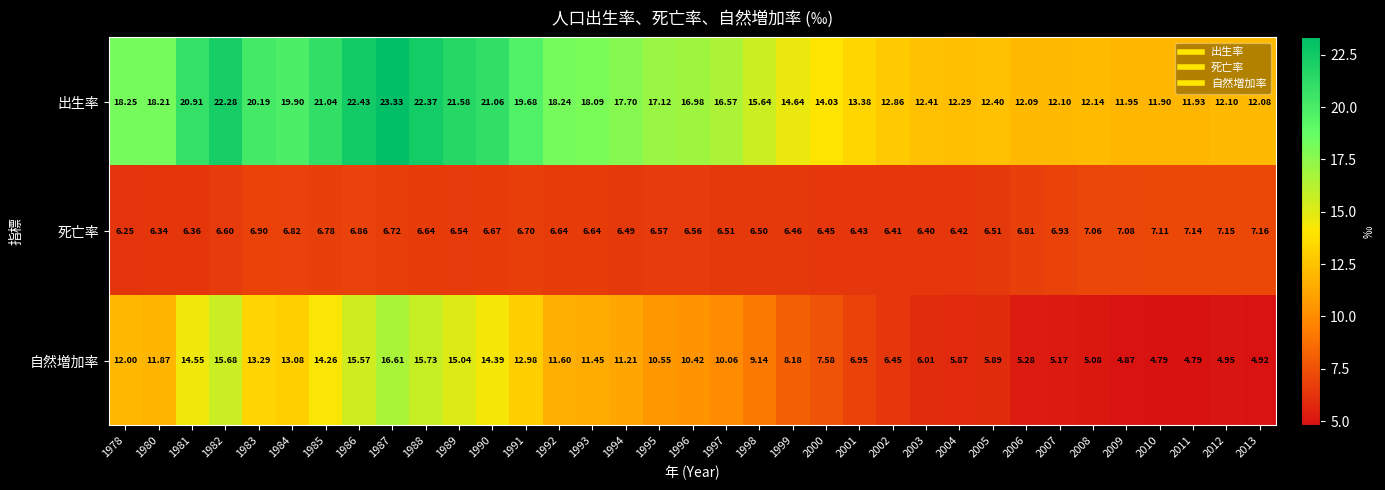

At 1986, list the series in order from smallest to largest.

死亡率, 自然増加率, 出生率